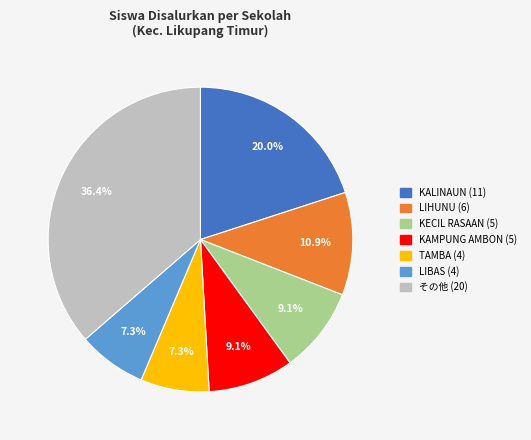

Is there a majority slice in this chart?

No